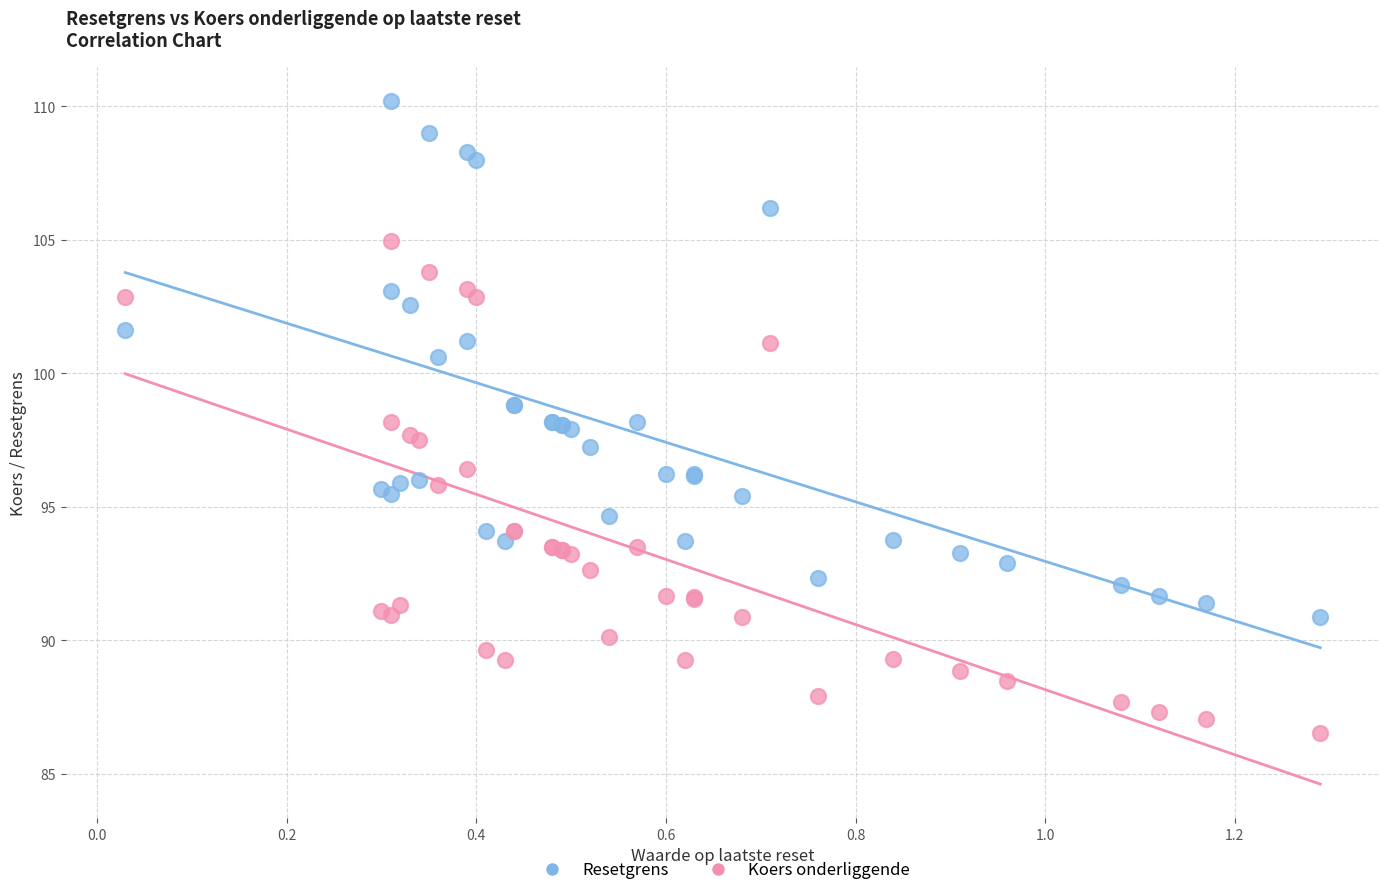

Which series has the widest spread of Y values?

Resetgrens